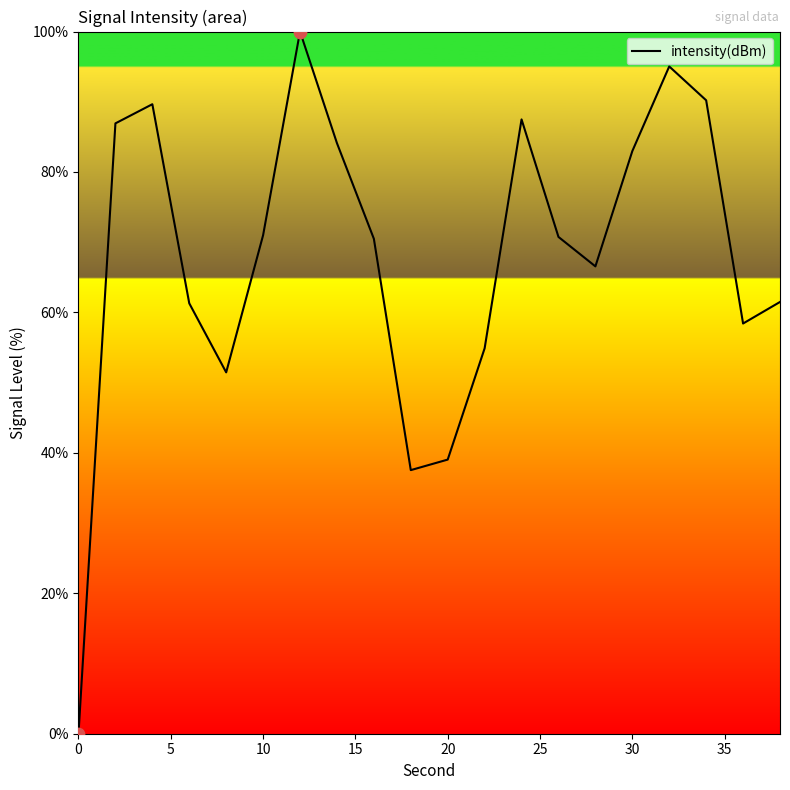

What is the maximum value shown in the chart?

100.0